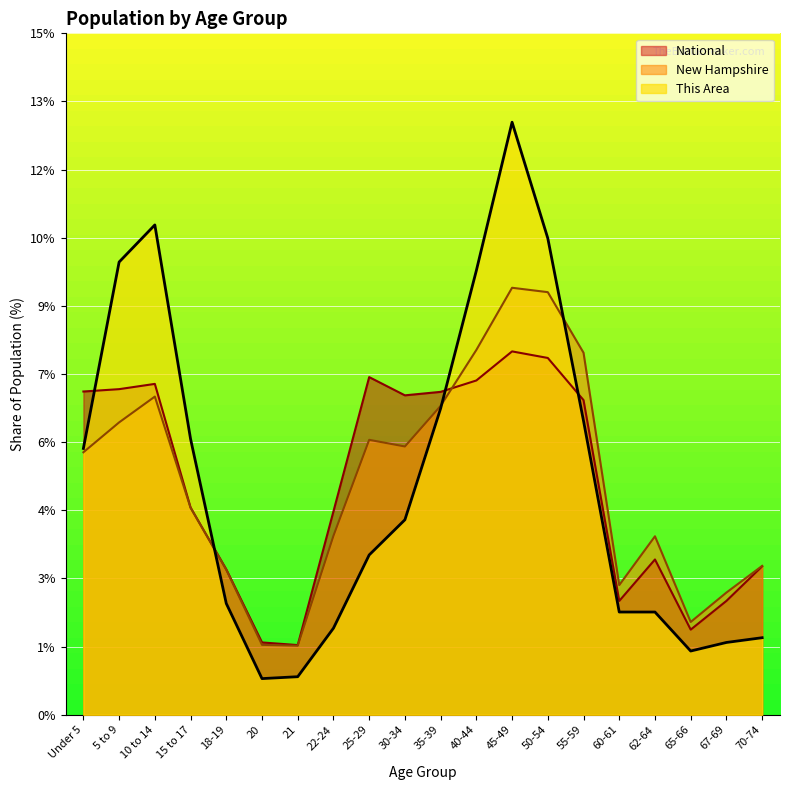

How many data points in New Hampshire are less than 5?

10